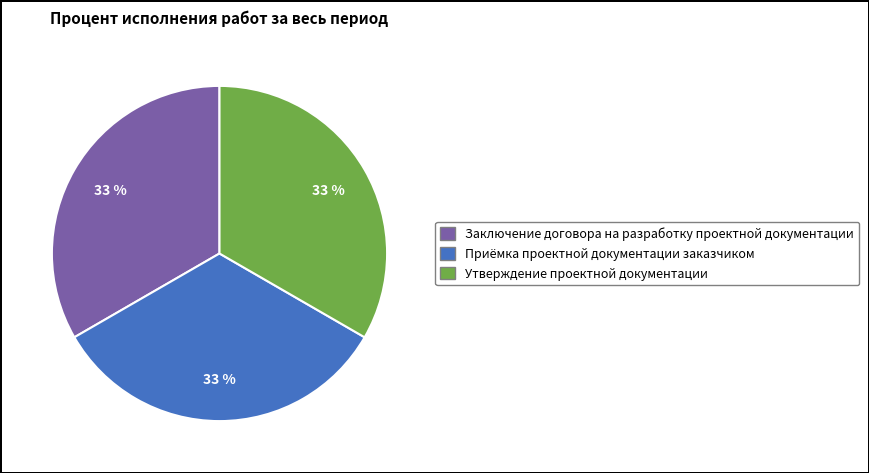

Is there any slice that represents more than half of the pie?

No